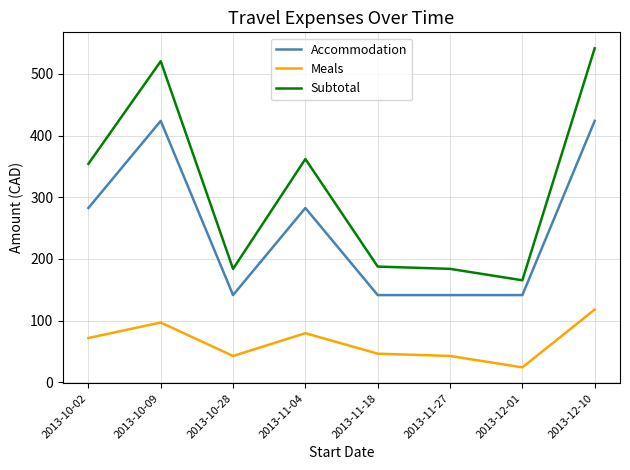

Is it true that Subtotal equals 280.2 at 2013-11-27?

False